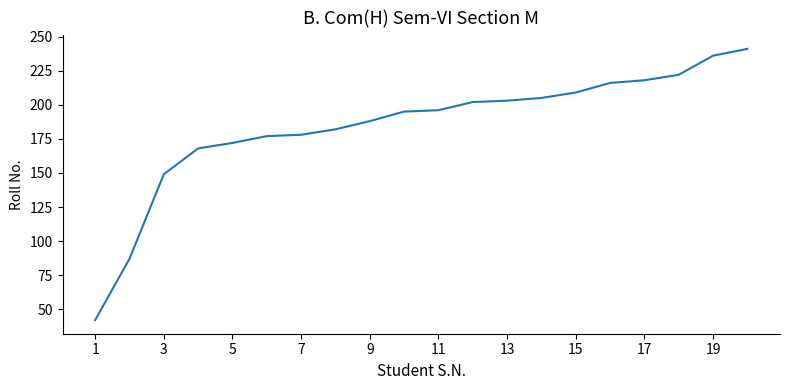

What is the difference between the maximum and minimum values?

199